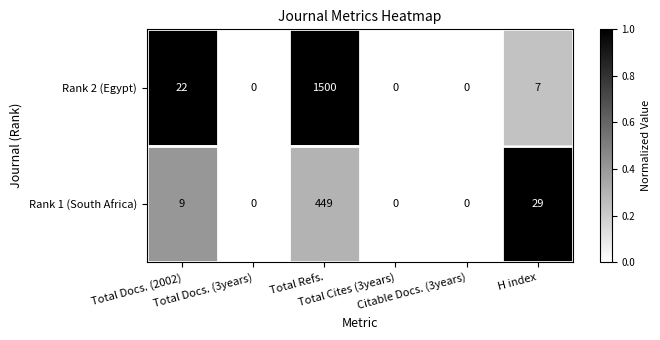

Rank the series at Total Refs. from lowest to highest value.

Rank 1 (South Africa), Rank 2 (Egypt)